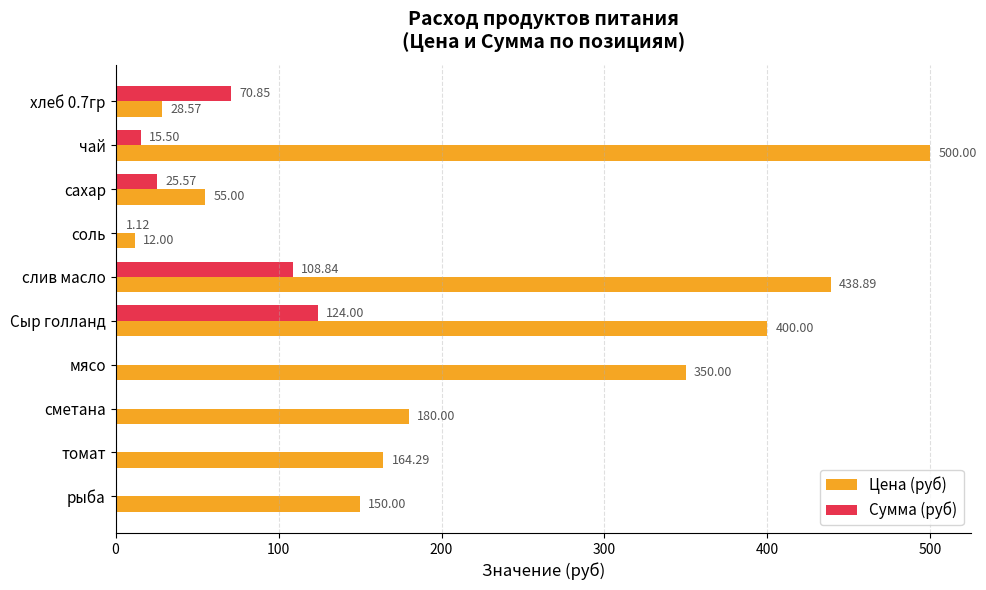

Which series has the largest range (max minus min)?

Цена (руб)